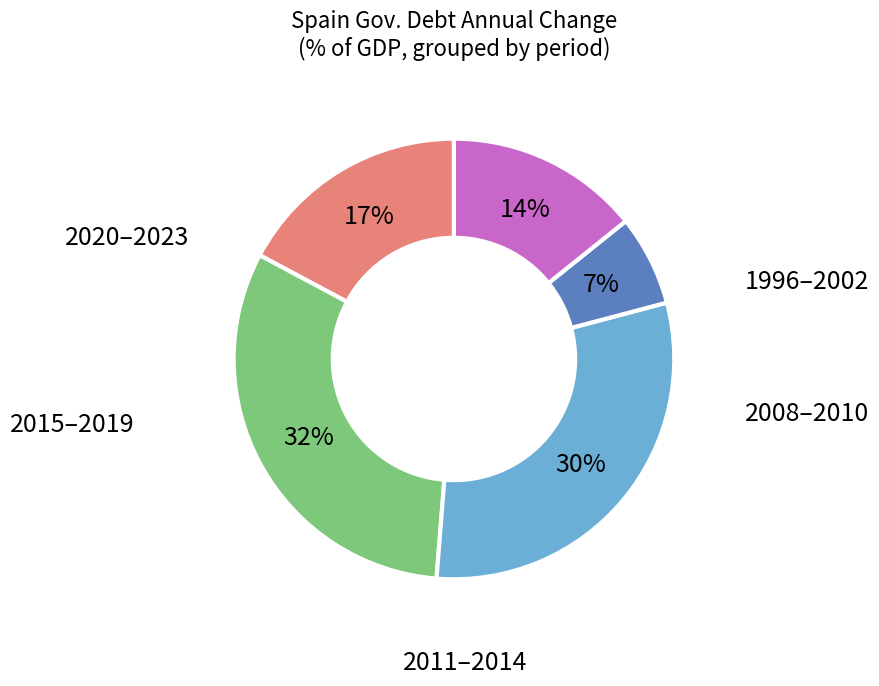

Does any single category account for the majority?

No